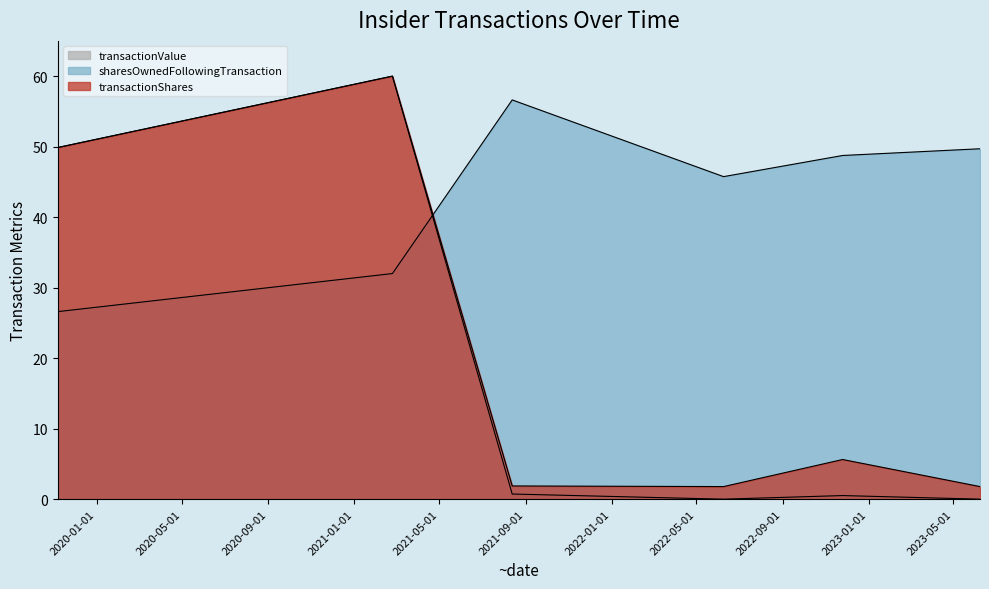

True or false: transactionValue has a value of 1.0 at 2021-08-13.

False